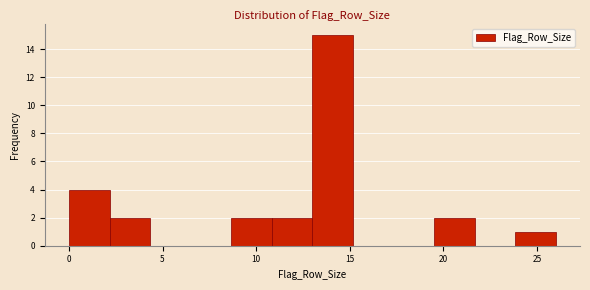

Reading left to right, list every bar in this chart as the range it spans on the x-axis followed by its height. Neither the bar edges nor the heights are printed on the chart, so give them approximately, as read against the axes.

0.0 to 2.0: 4
2.0 to 4.5: 2
4.5 to 6.5: 0
6.5 to 8.5: 0
8.5 to 11.0: 2
11.0 to 13.0: 2
13.0 to 15.0: 15
15.0 to 17.5: 0
17.5 to 19.5: 0
19.5 to 21.5: 2
21.5 to 24.0: 0
24.0 to 26.0: 1